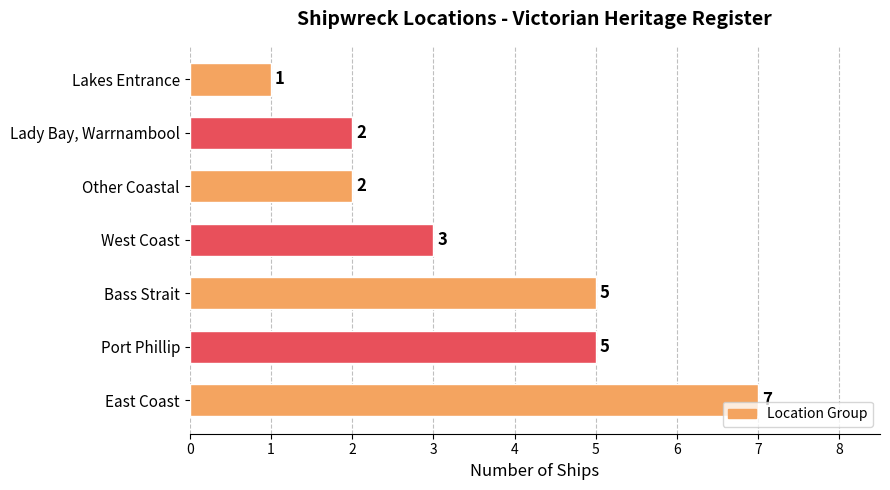

Between Bass Strait and Lakes Entrance, which is larger?

Bass Strait